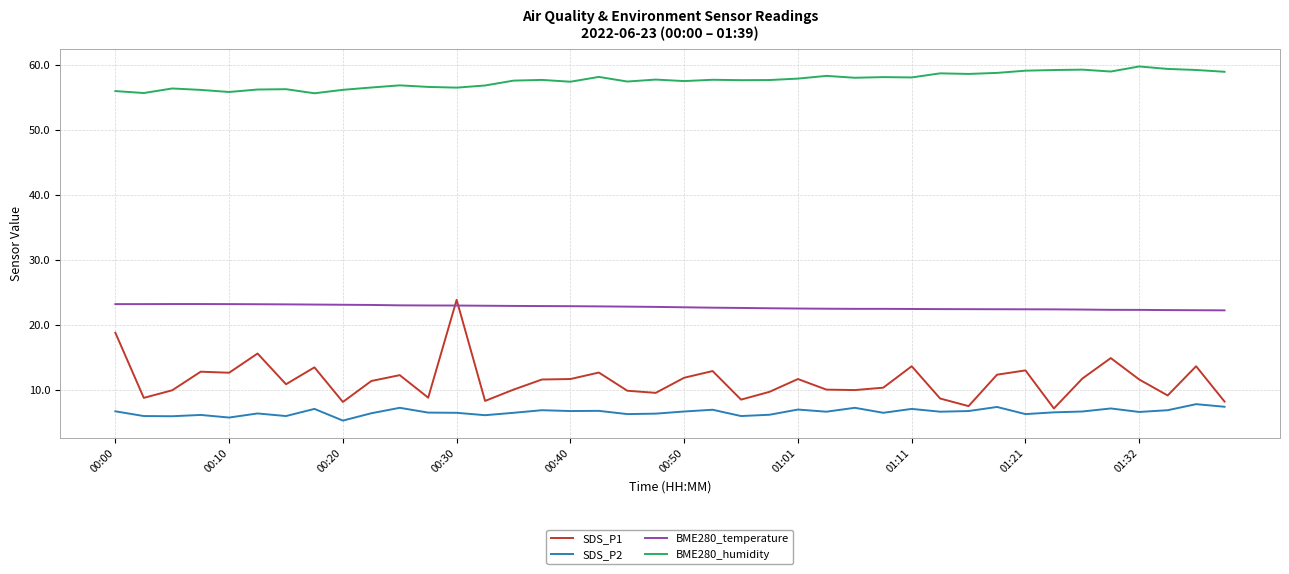

What is the difference between the maximum and minimum values in the BME280_humidity series?

4.1